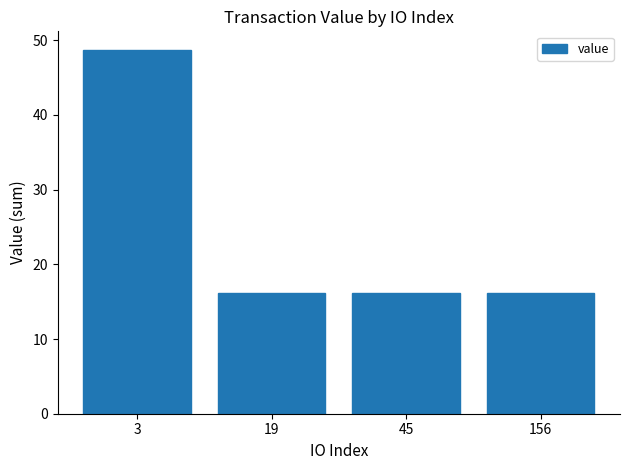

Reading left to right, transcribe all the data shown in this chart.

3=48.8	19=16.2	45=16.2	156=16.2